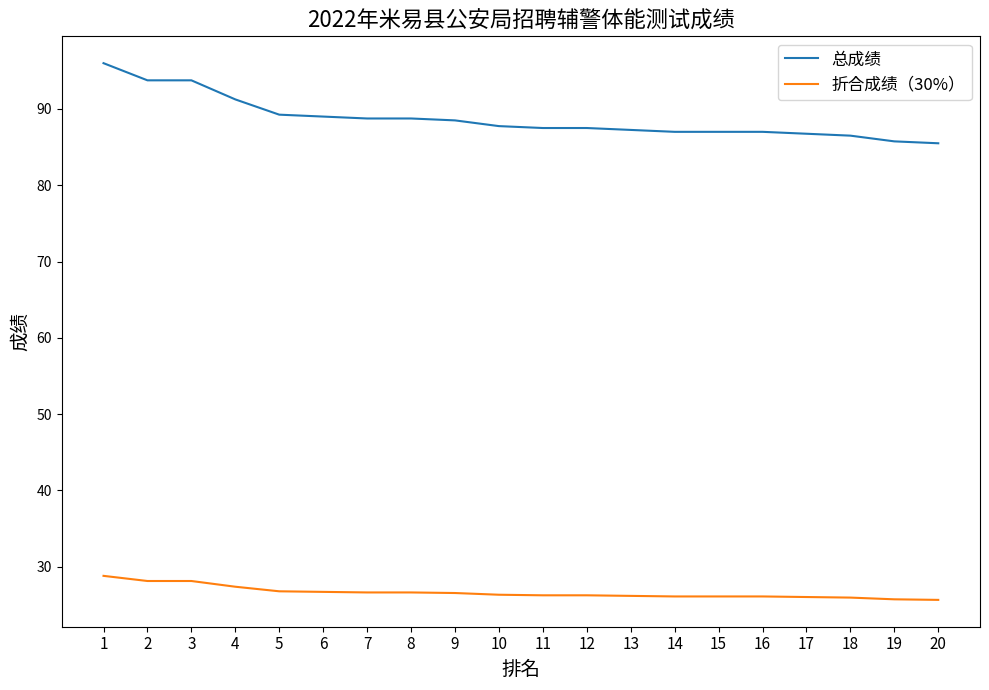

Rank the series by their average value, from lowest to highest.

折合成绩（30%）, 总成绩